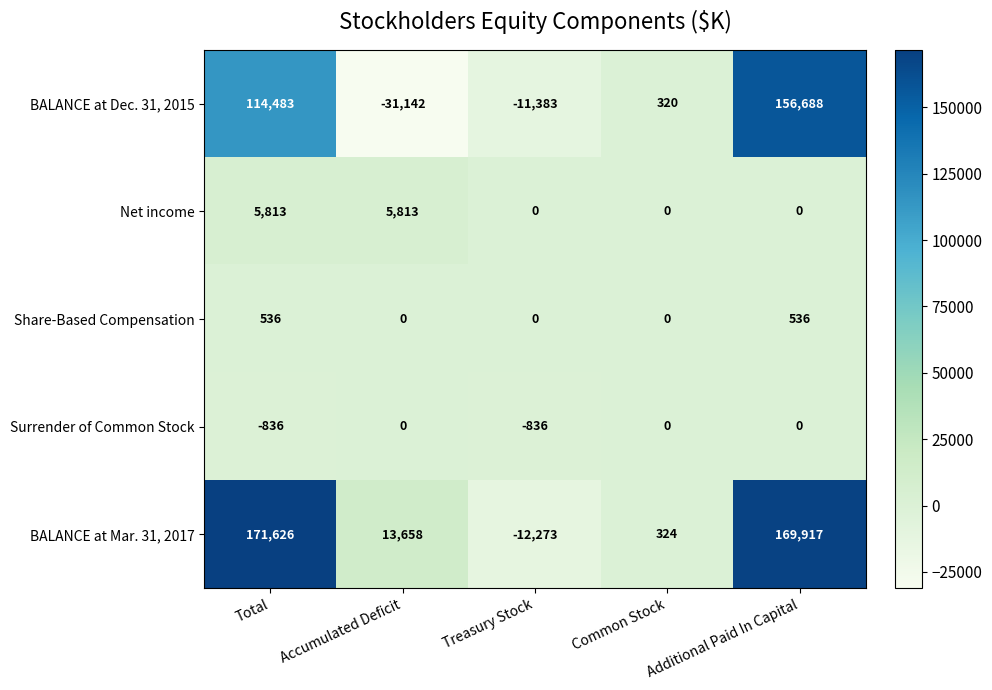

How many data points in BALANCE at Mar. 31, 2017 are less than 13658?

2